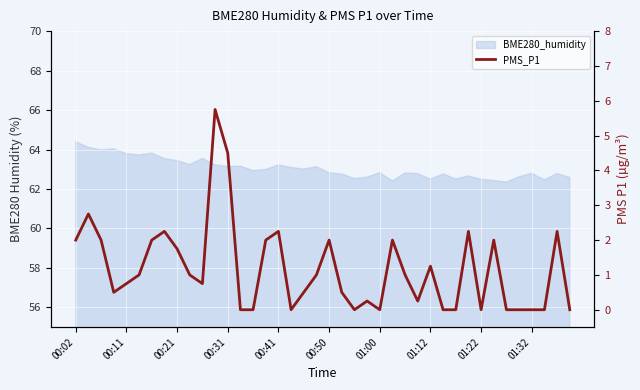

What is the average value?

1.2